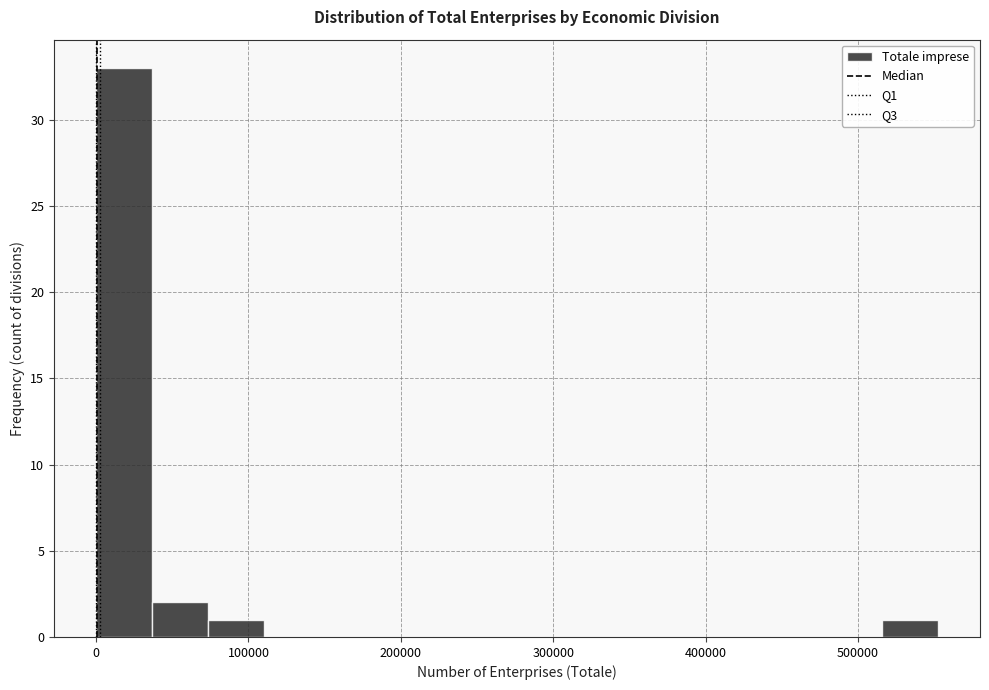

Around what value on the x-axis is the tallest bar? Give the approximate position of its centre, as read against the axis.

20000